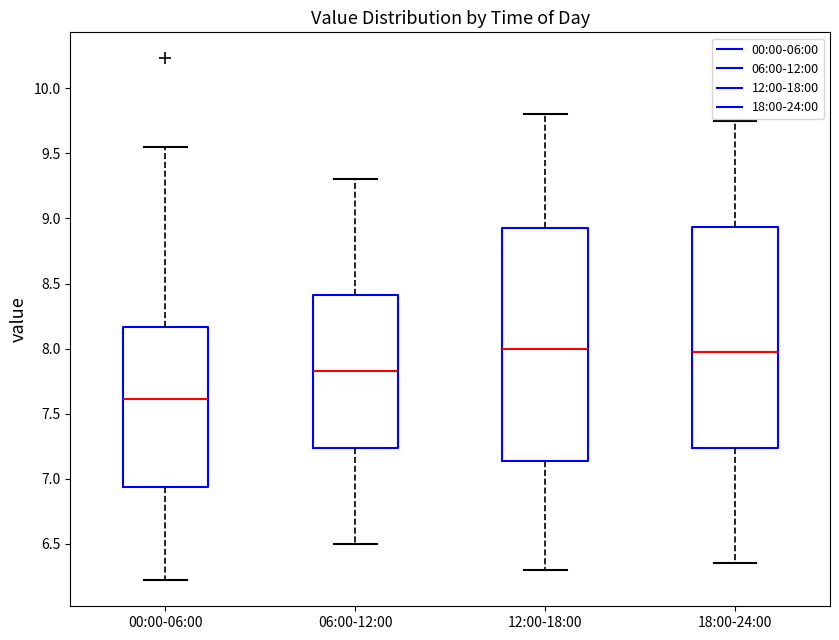

Reading left to right, read every box against the y-axis: the position of its median line, the range the box covers, and the ends of its whiskers. The values are not printed on the chart, so give them approximately, as read against the axis.

00:00-06:00: median 7.60, box 6.95 to 8.15, whiskers 6.20 to 9.55
06:00-12:00: median 7.85, box 7.25 to 8.40, whiskers 6.50 to 9.30
12:00-18:00: median 8.00, box 7.15 to 8.95, whiskers 6.30 to 9.80
18:00-24:00: median 8.00, box 7.25 to 8.95, whiskers 6.35 to 9.75